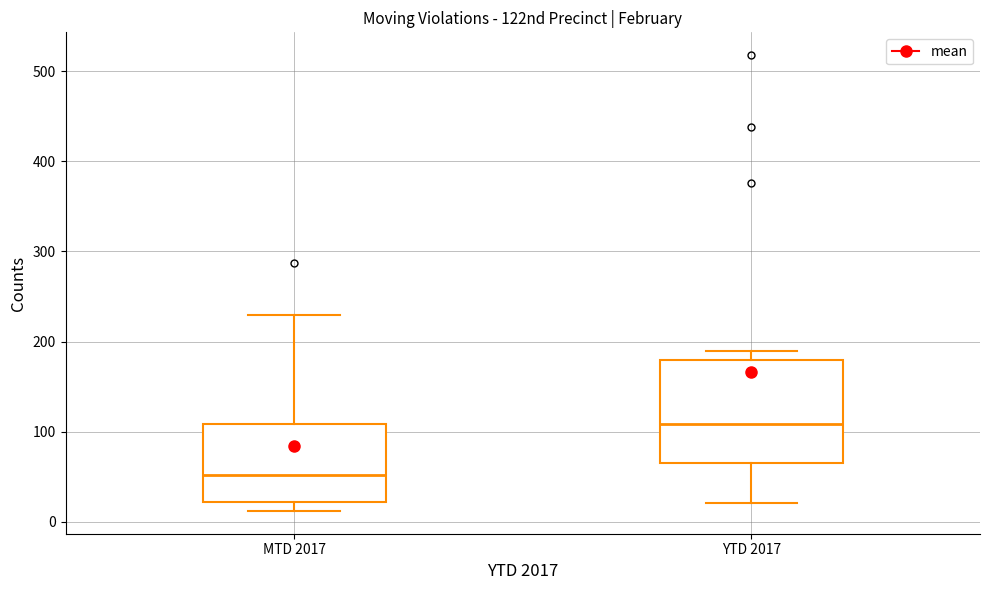

Which box is the tallest, from its lower edge to its upper edge?

YTD 2017